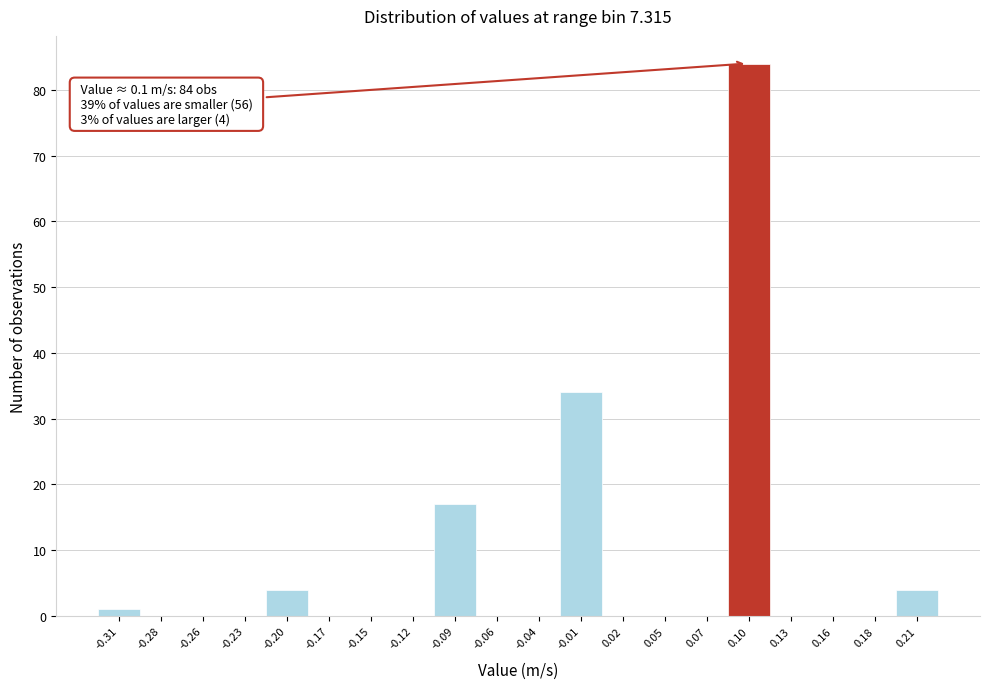

Over which range of the x-axis is the bar tallest?

0.090 to 0.115